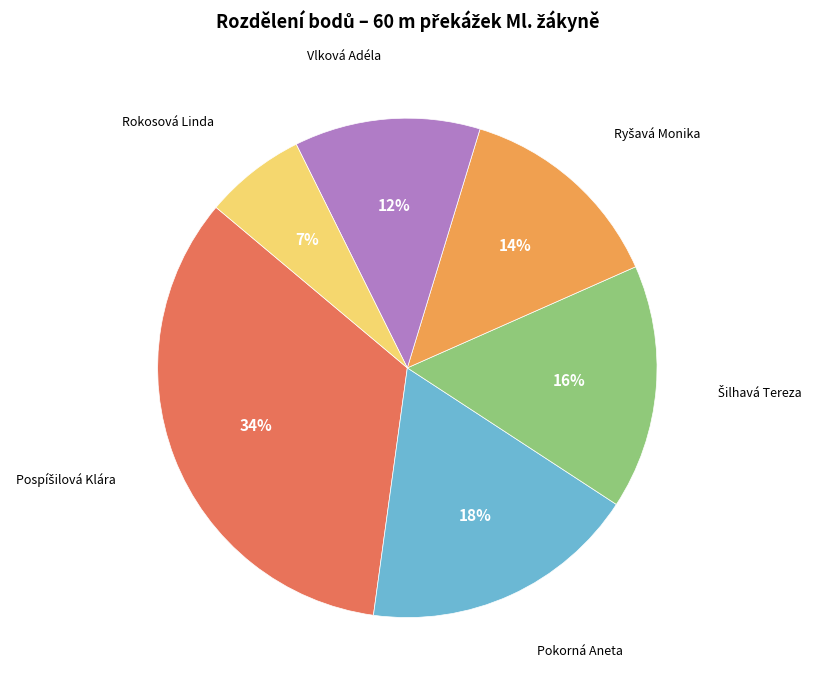

To the nearest percent, what is the average slice percentage?

17%